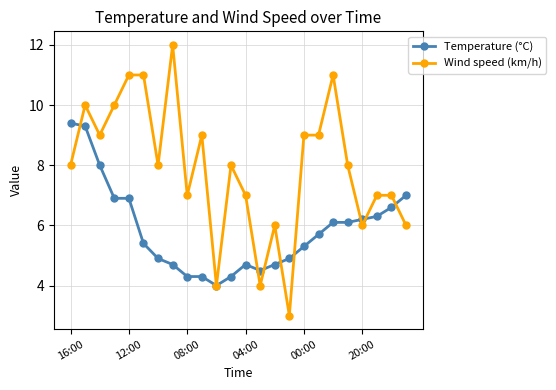

True or false: Wind speed (km/h) has more than 0 points higher than both neighbors.

True